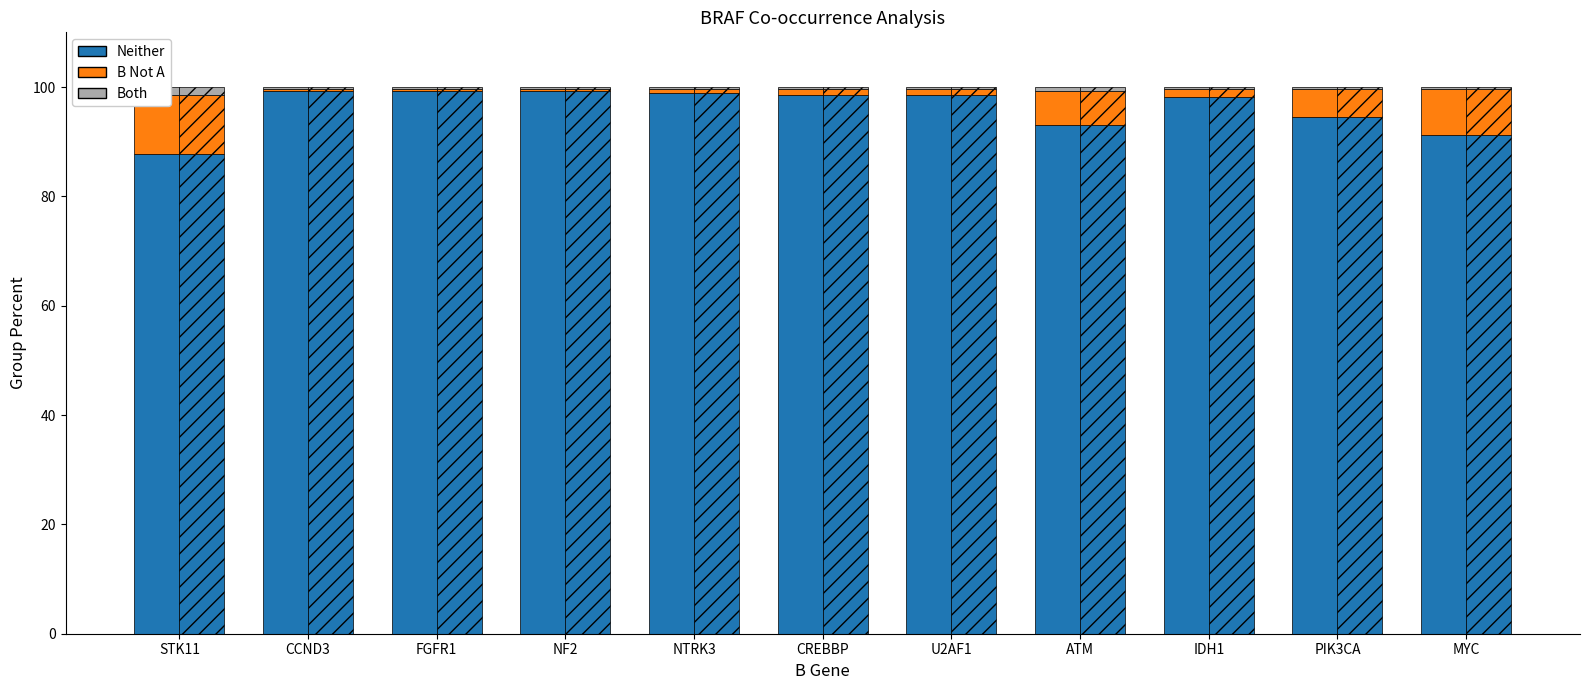

What is the total value across all series at CREBBP?

100.0